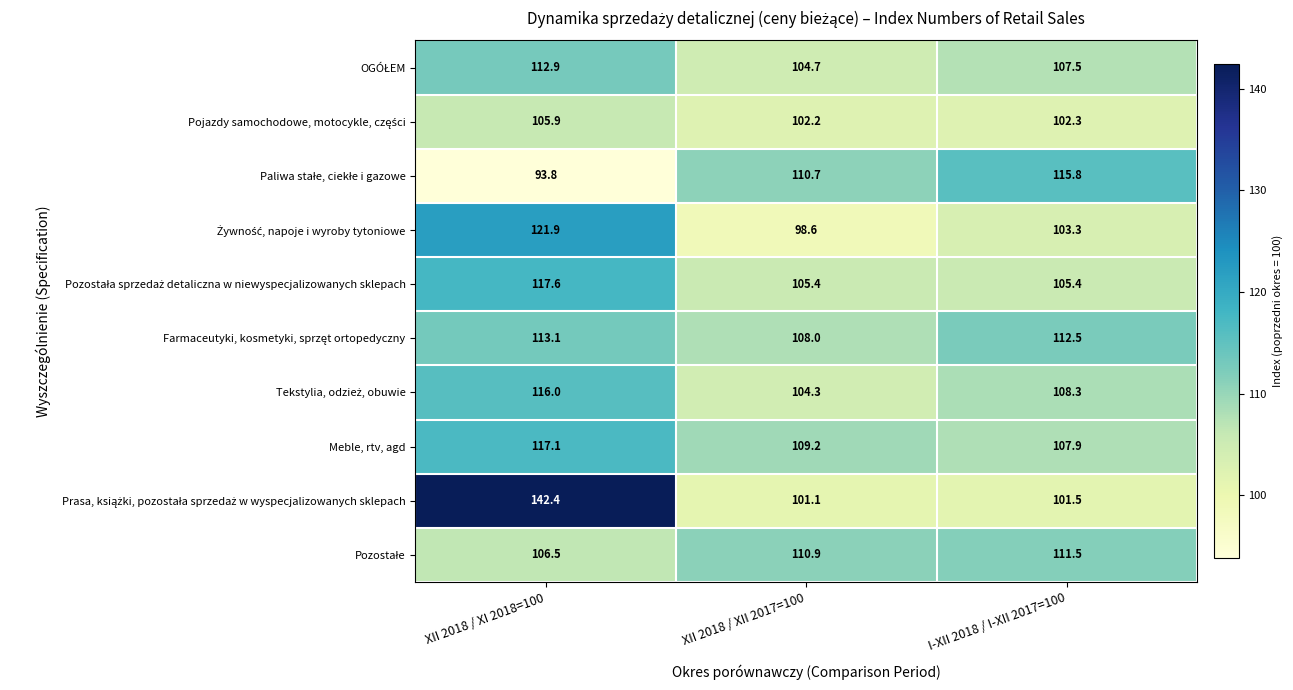

At which label does Meble, rtv, agd first exceed 109?

XII 2018 / XI 2018=100